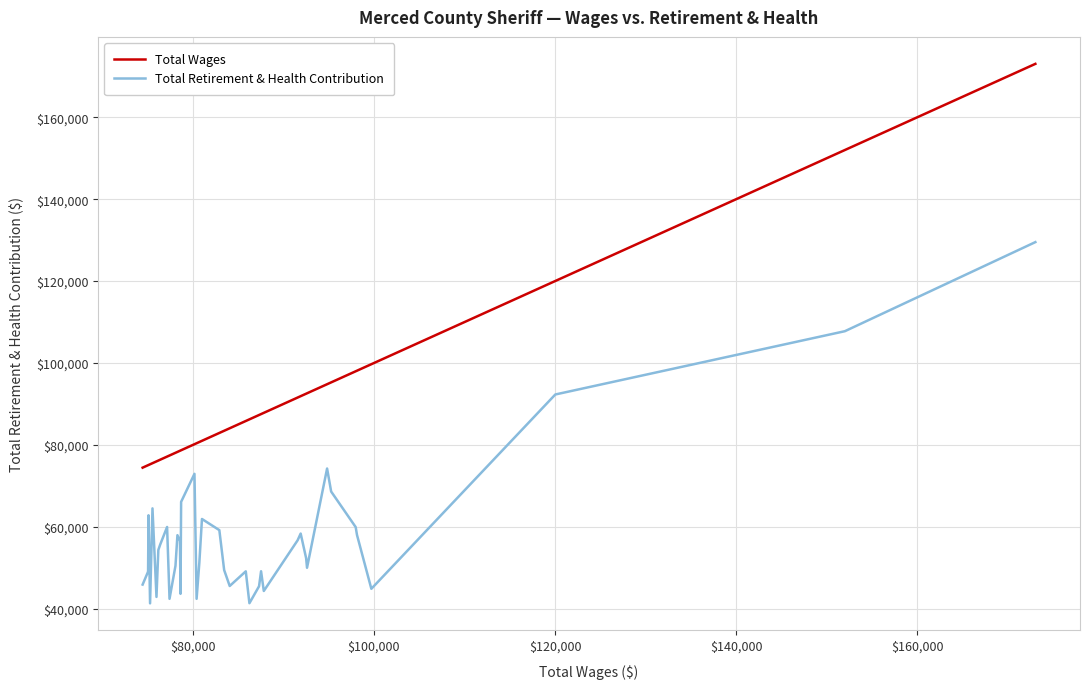

Rank the series by their average value, from highest to lowest.

Total Wages, Total Retirement & Health Contribution